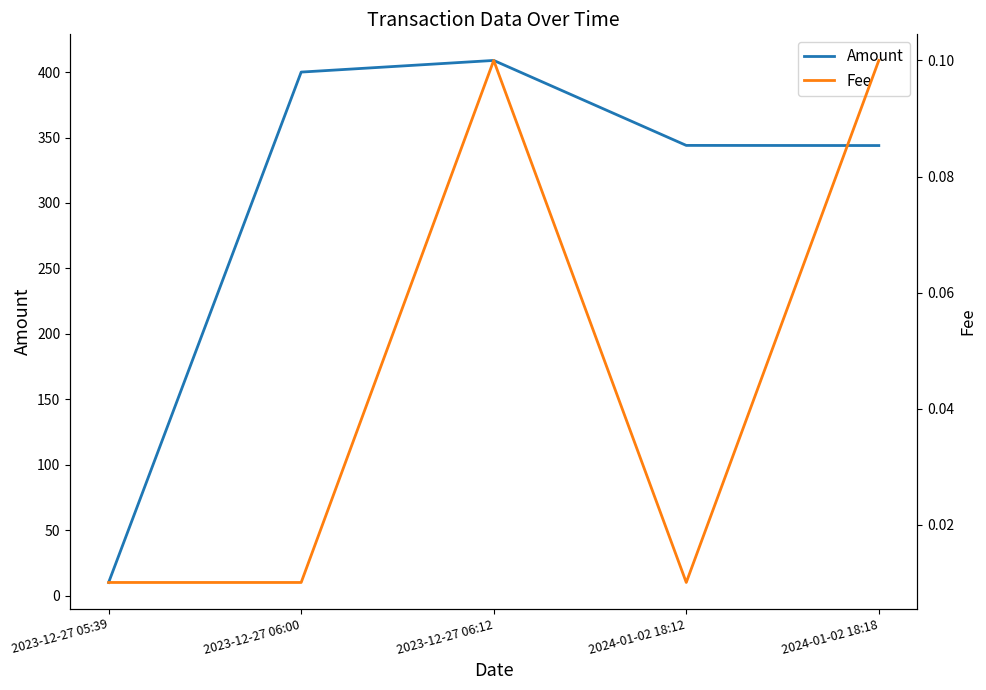

What is the maximum value for Amount?

408.9